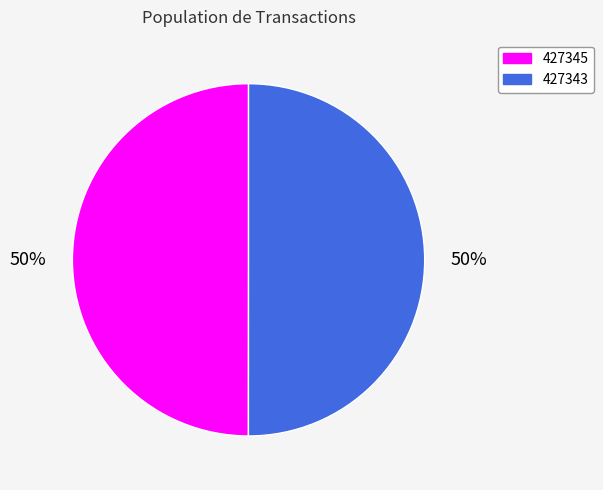

Count the number of slices in the pie.

2